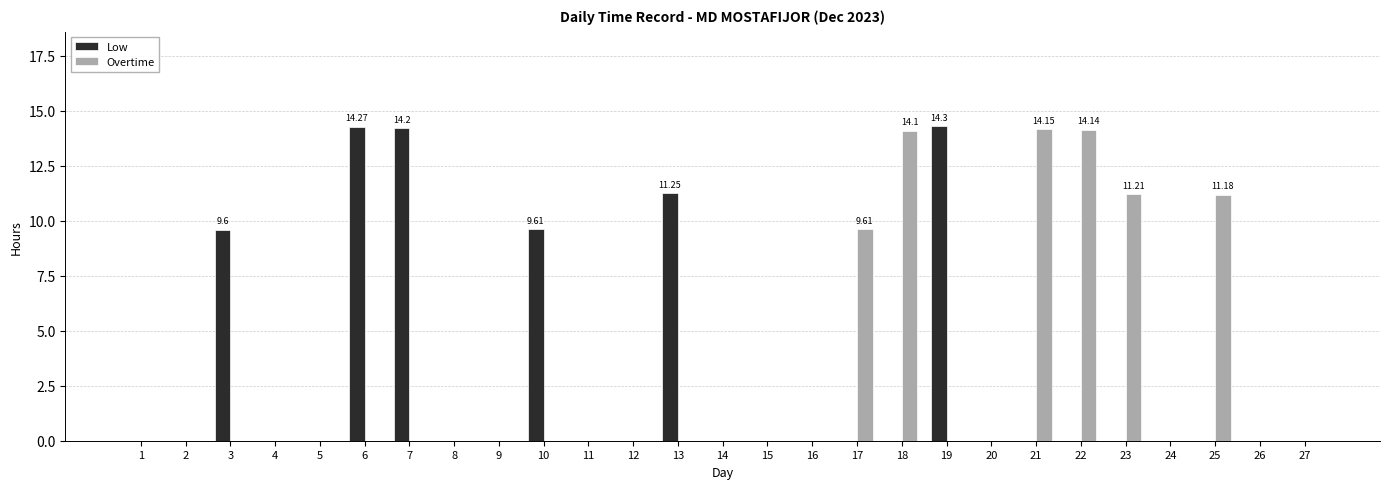

What are all the series names shown in the legend?

Low, Overtime